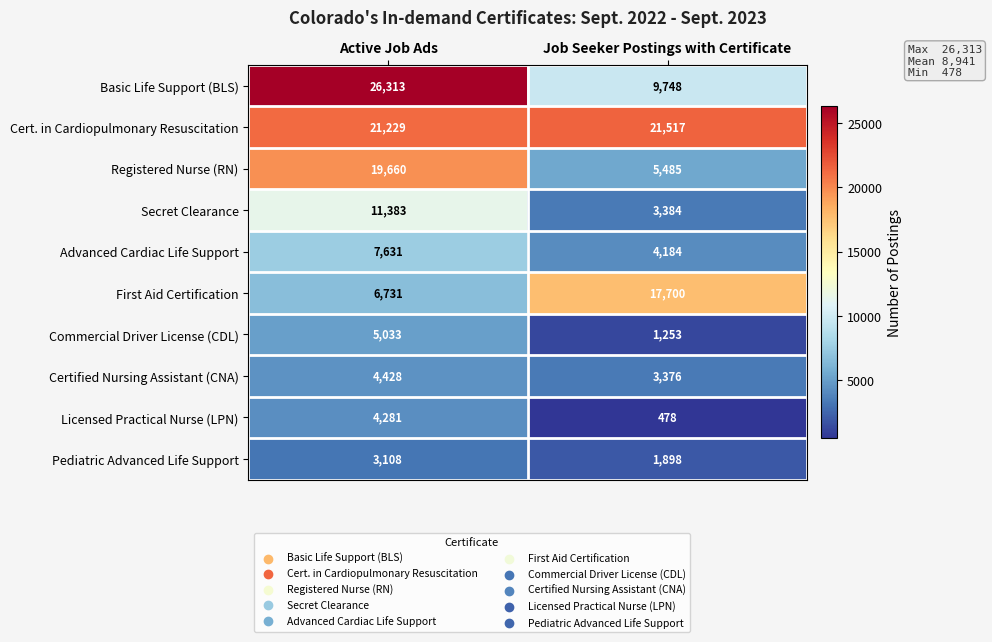

Read the Basic Life Support (BLS) value at Active Job Ads, to the nearest 50.

26300